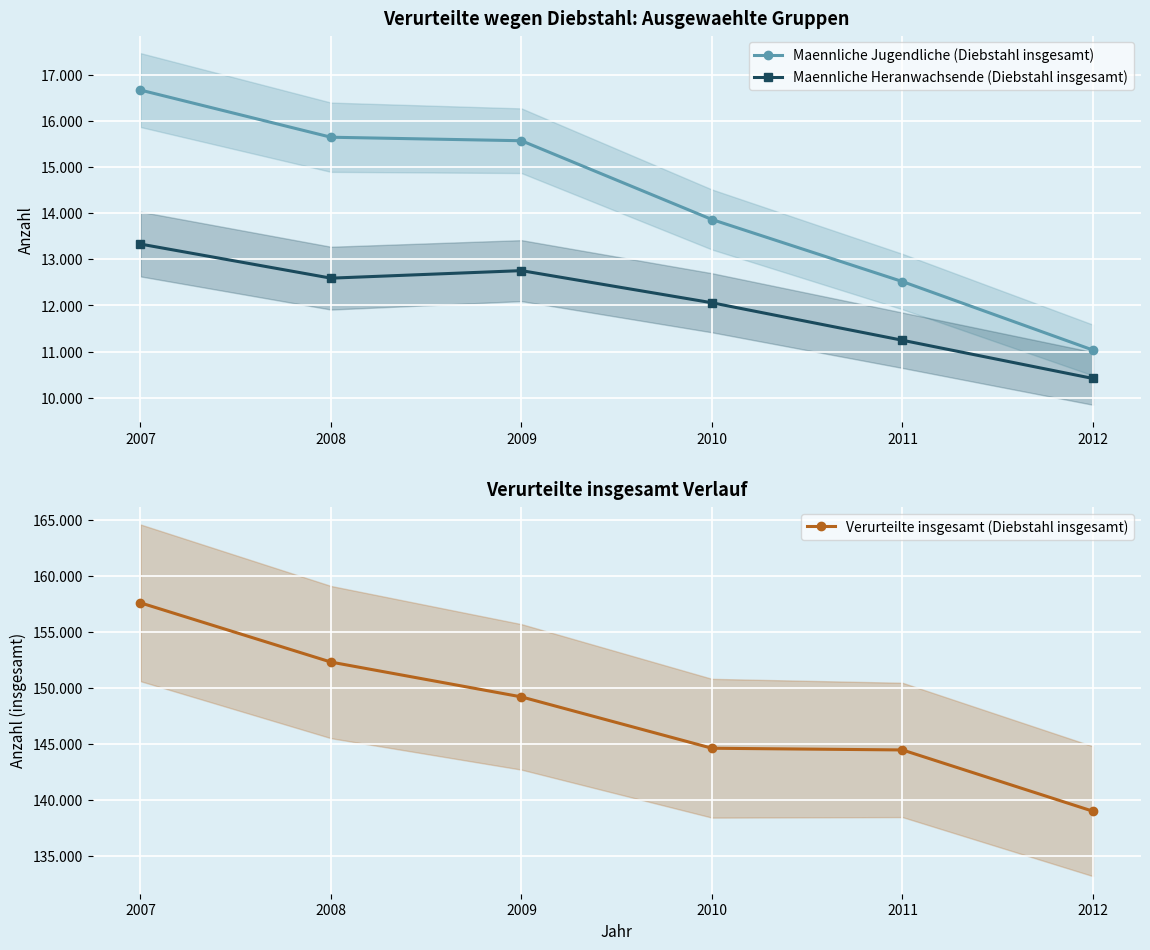

What is the value of the Maennliche Heranwachsende (Diebstahl insgesamt) point at the 5th from the left?

11247